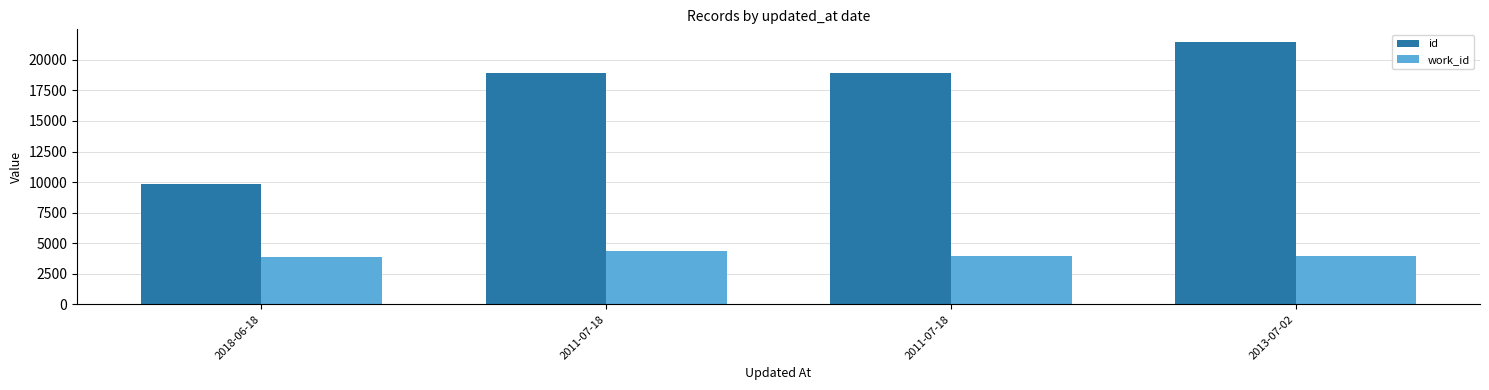

What are all the series names shown in the legend?

id, work_id